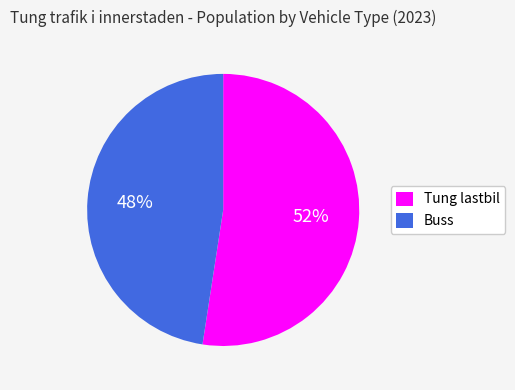

Which has a higher value, Tung lastbil or Buss?

Tung lastbil